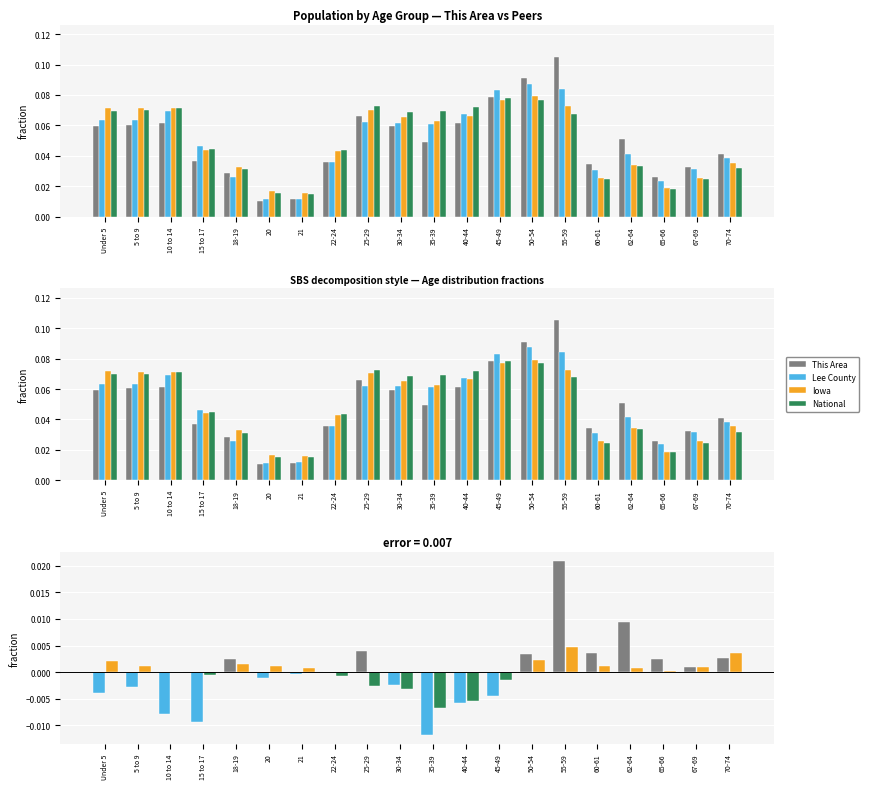

At how many categories does at least one series exceed 0?

20